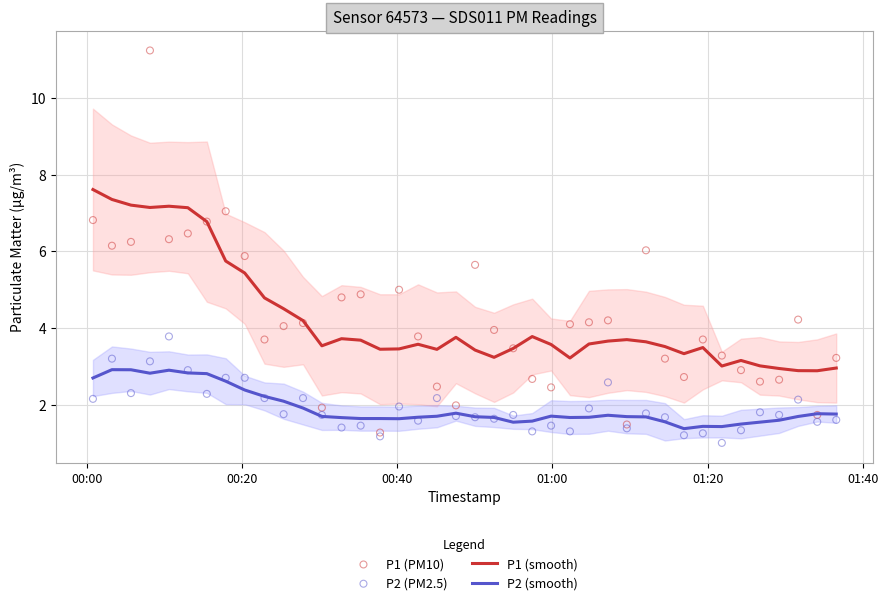

At how many categories does at least one series exceed 3?

38